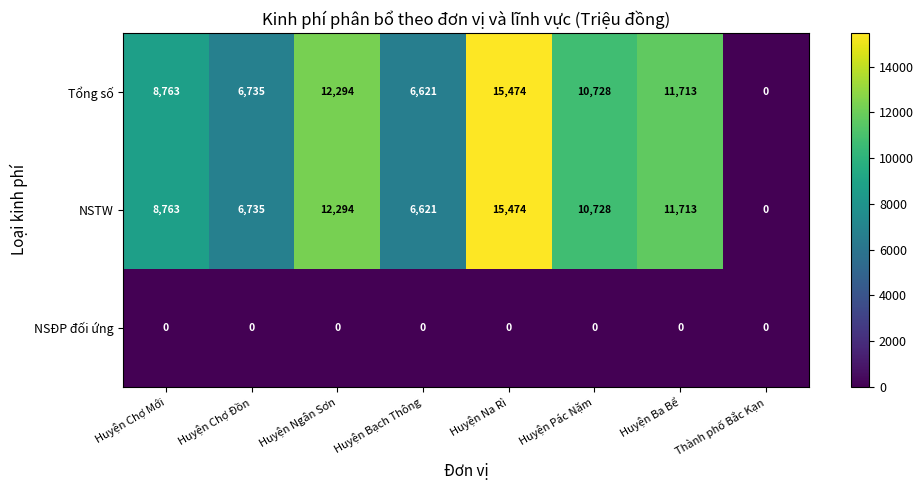

How many distinct data groups are displayed?

3